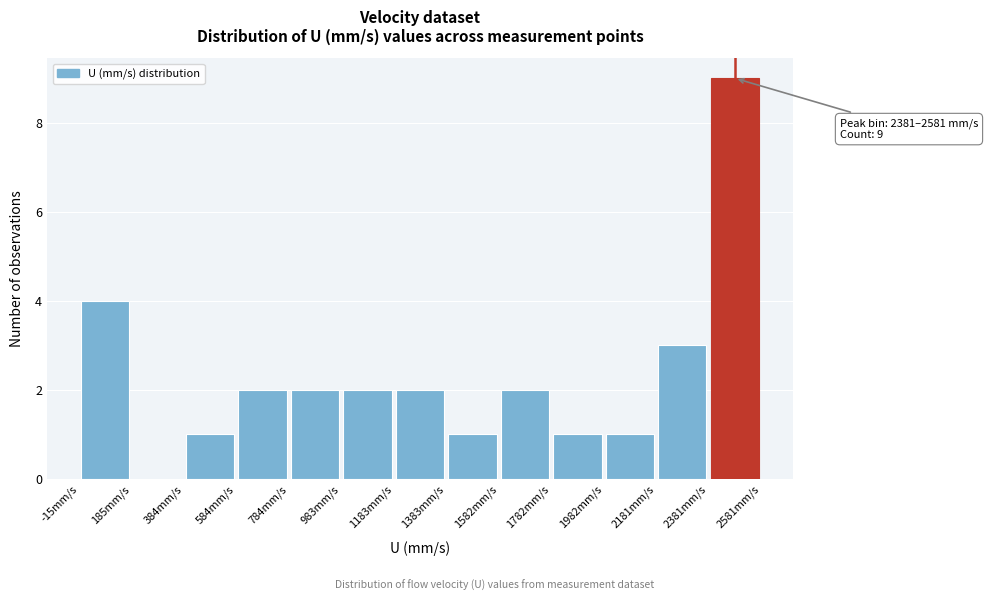

Which range on the x-axis has the tallest bar?

2380 to 2580